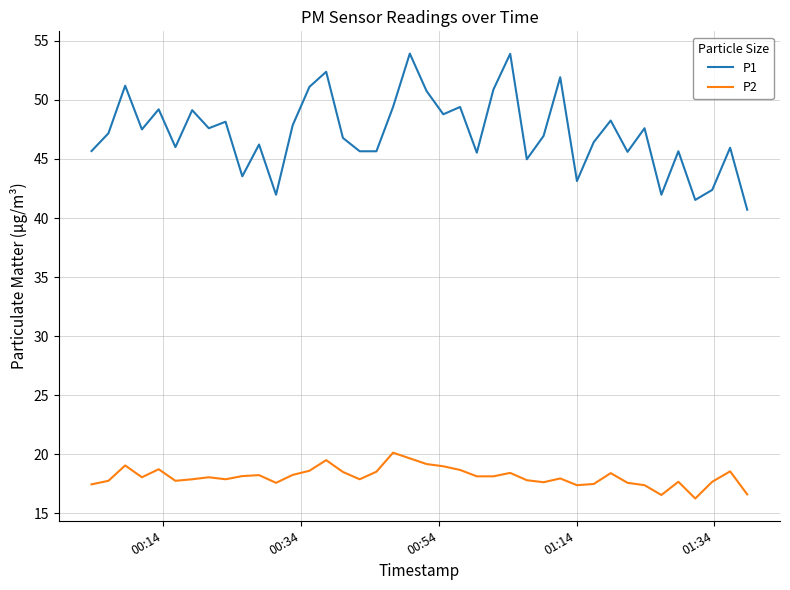

Which series has the largest range (max minus min)?

P1